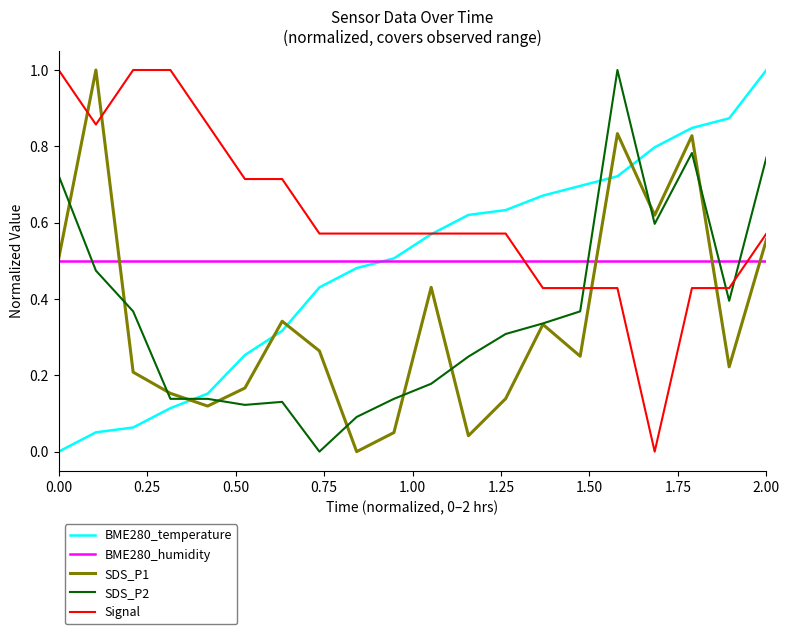

What is the sum of all Signal values?

12.3